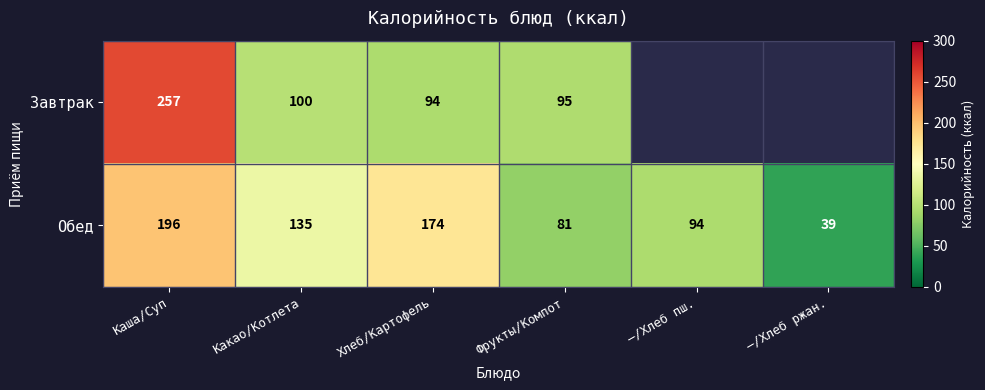

Is it true that Обед equals 35.1 at Какао/Котлета?

False